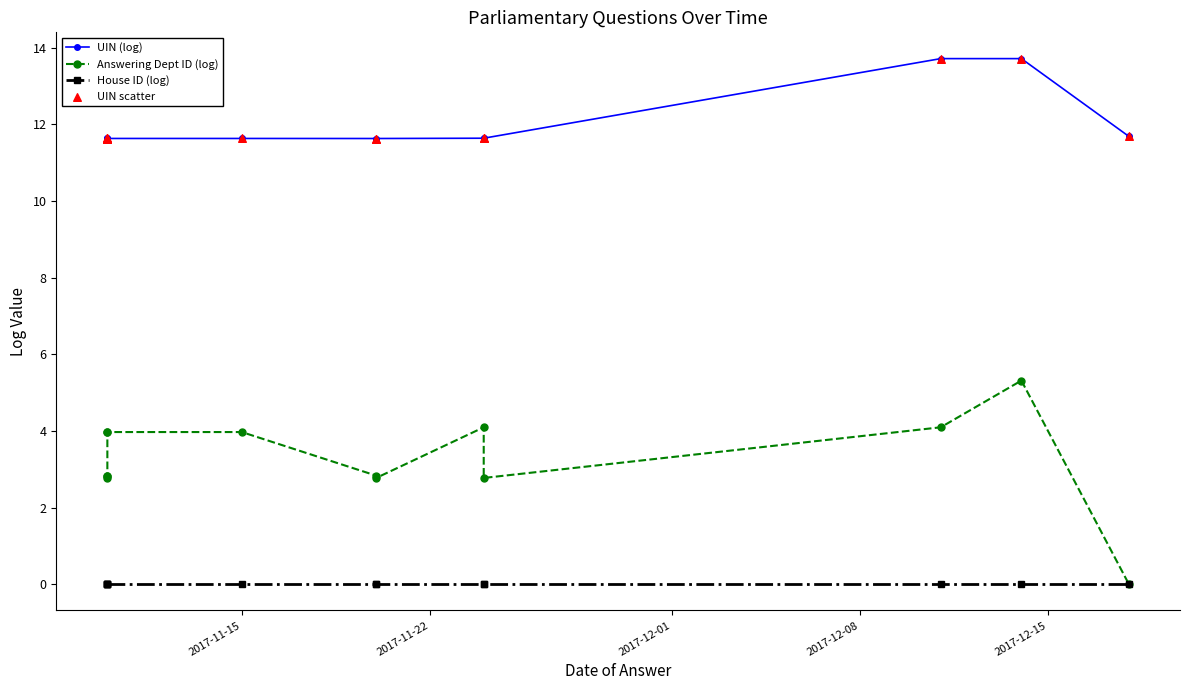

Is the value of House ID (log) at 6 greater than the value of UIN scatter at 10?

No